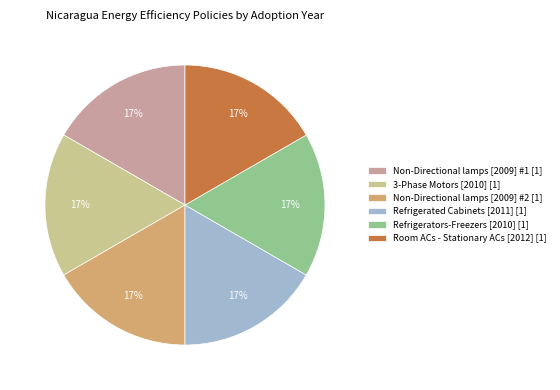

Is there any slice that represents more than half of the pie?

No